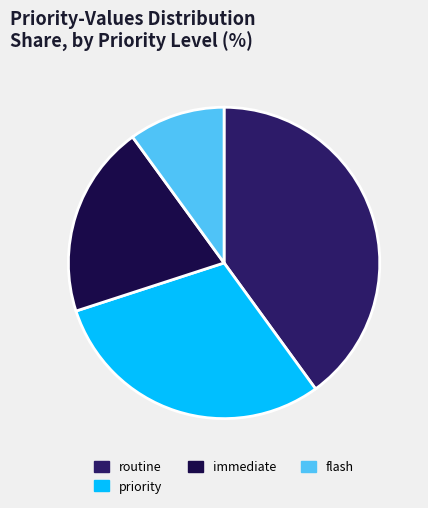

How many slices are in this pie chart?

4